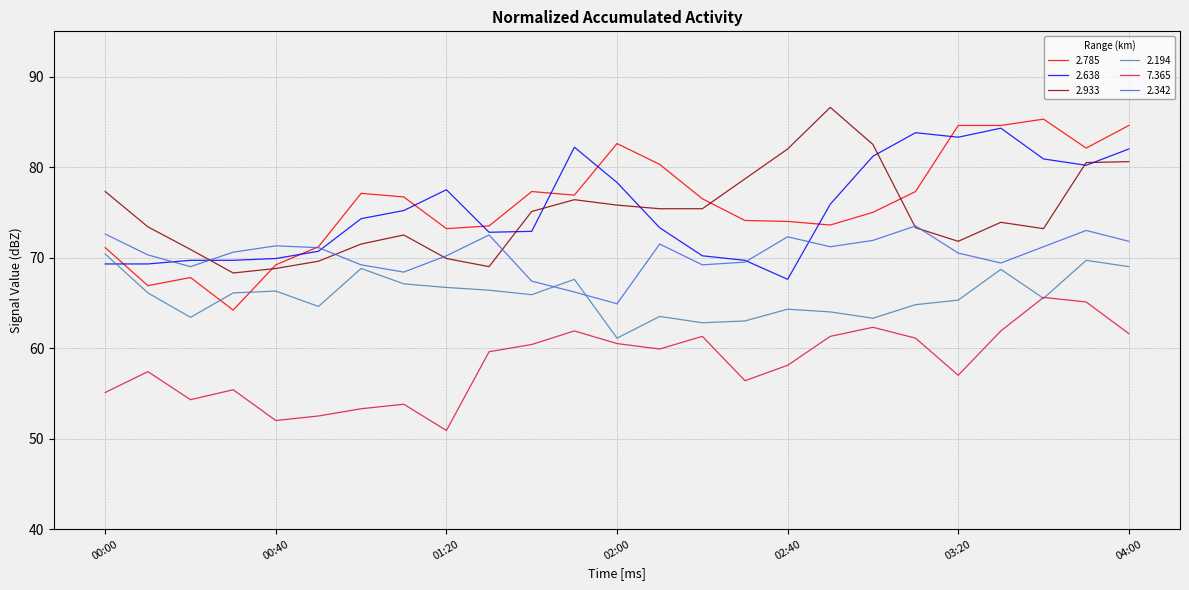

What is the greatest value displayed?

86.6